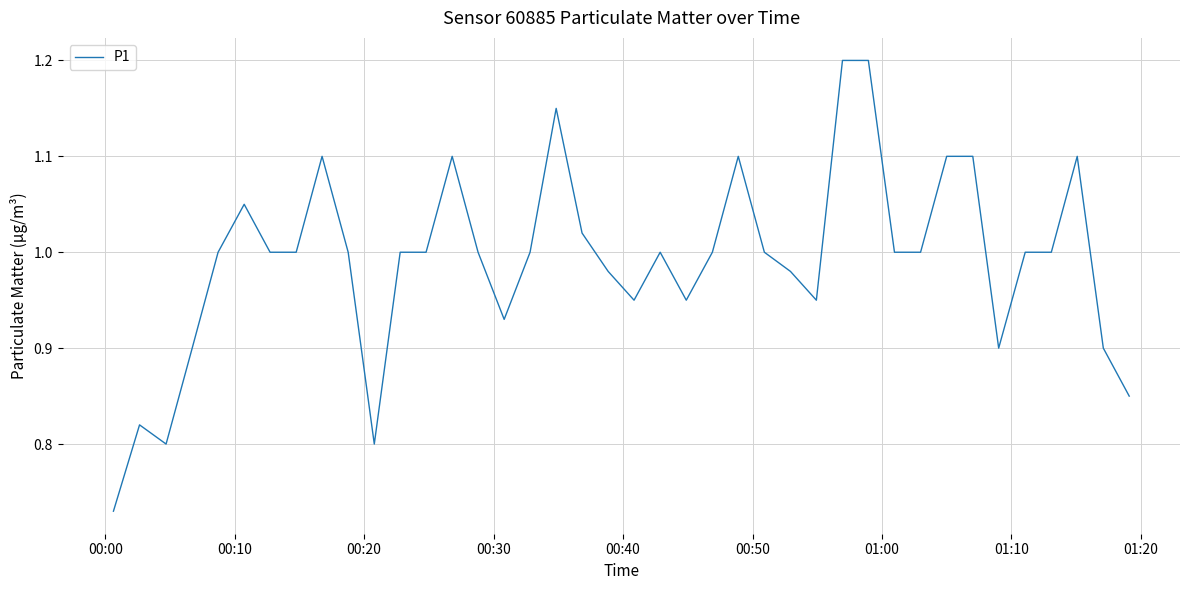

What is the difference between the maximum and minimum values?

0.5